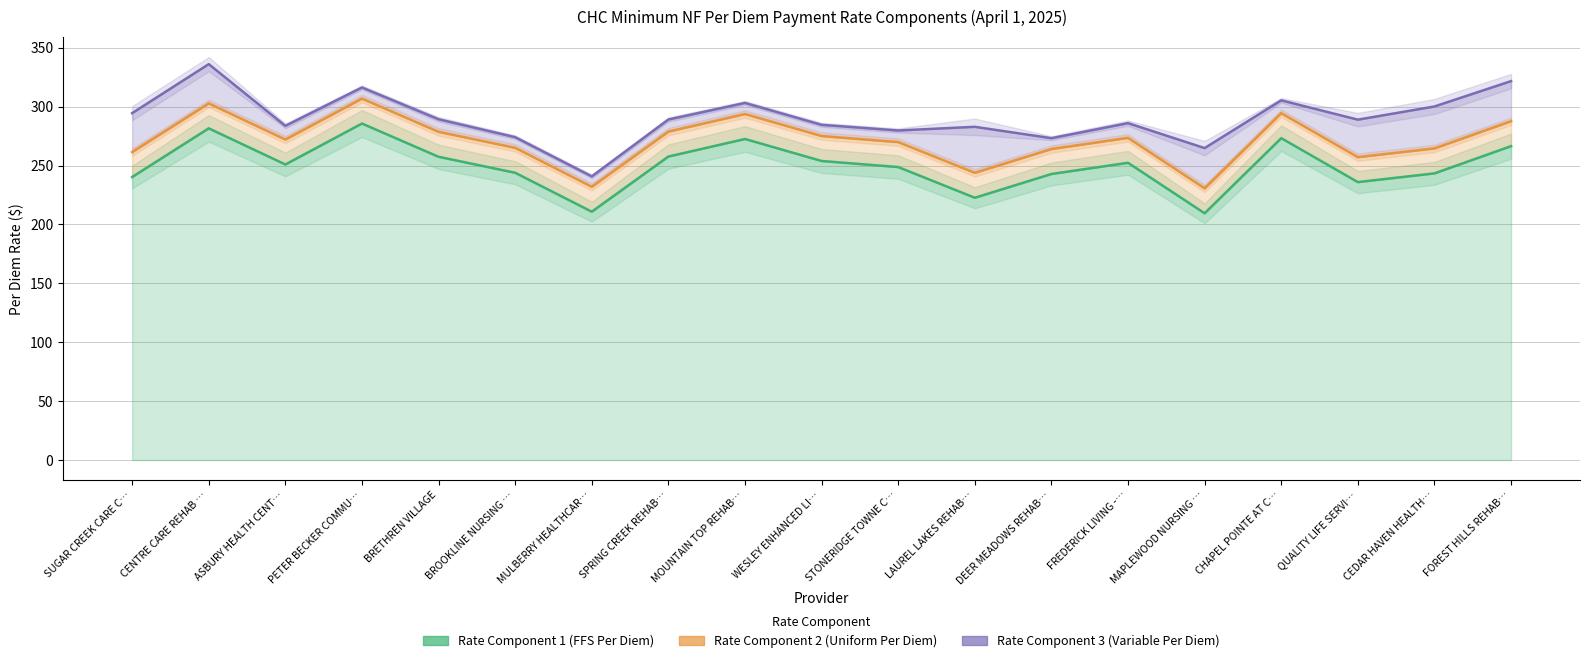

Rank the series by their maximum value, from lowest to highest.

Rate Component 1 (FFS Per Diem), Rate Component 2 (Uniform Per Diem), Rate Component 3 (Variable Per Diem)